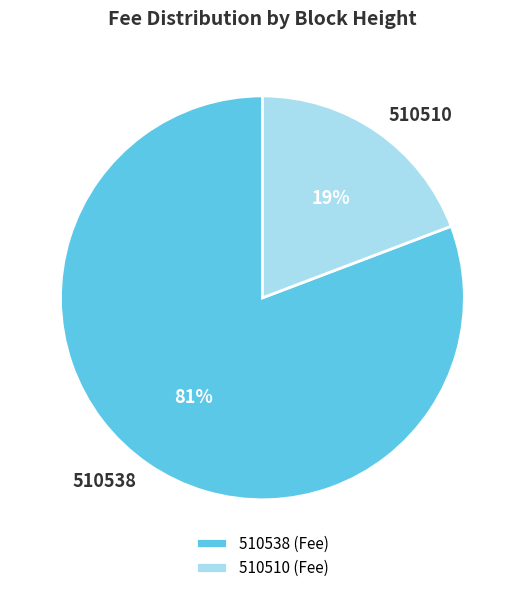

To the nearest percent, what percentage of the pie is 510538?

81%